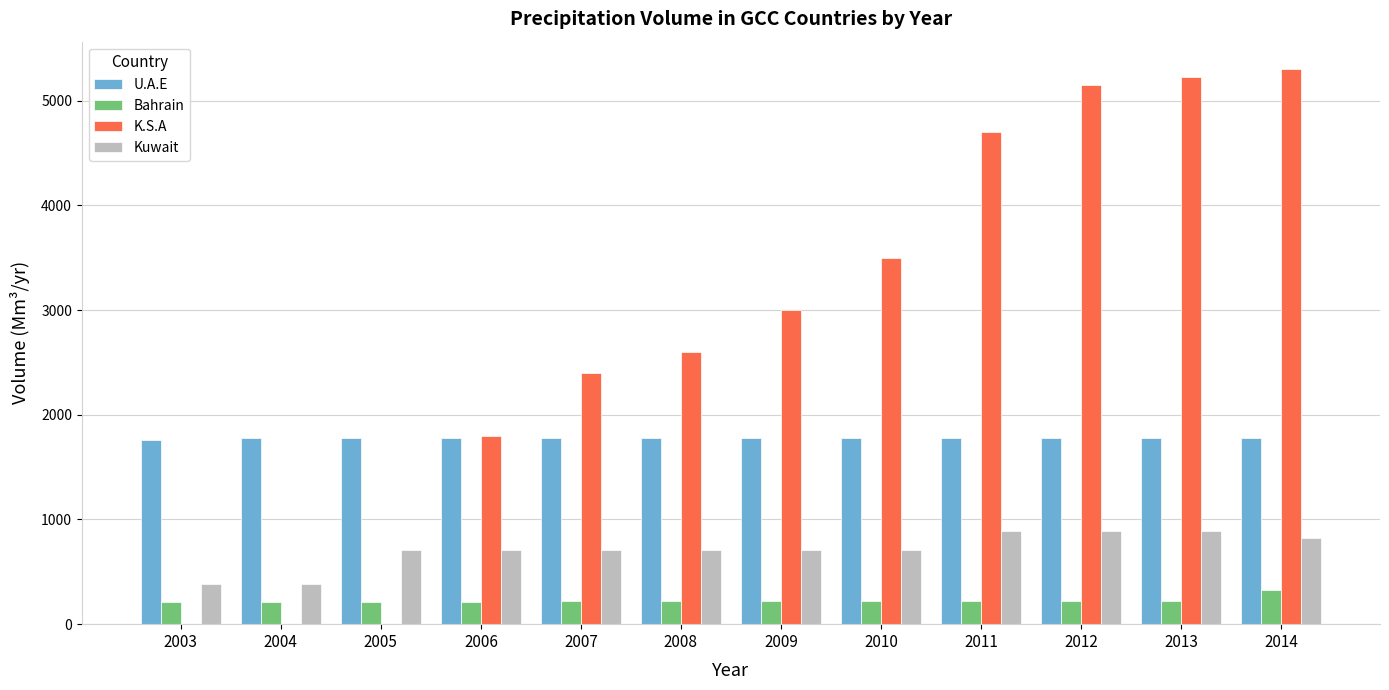

How many groups of bars are there?

12